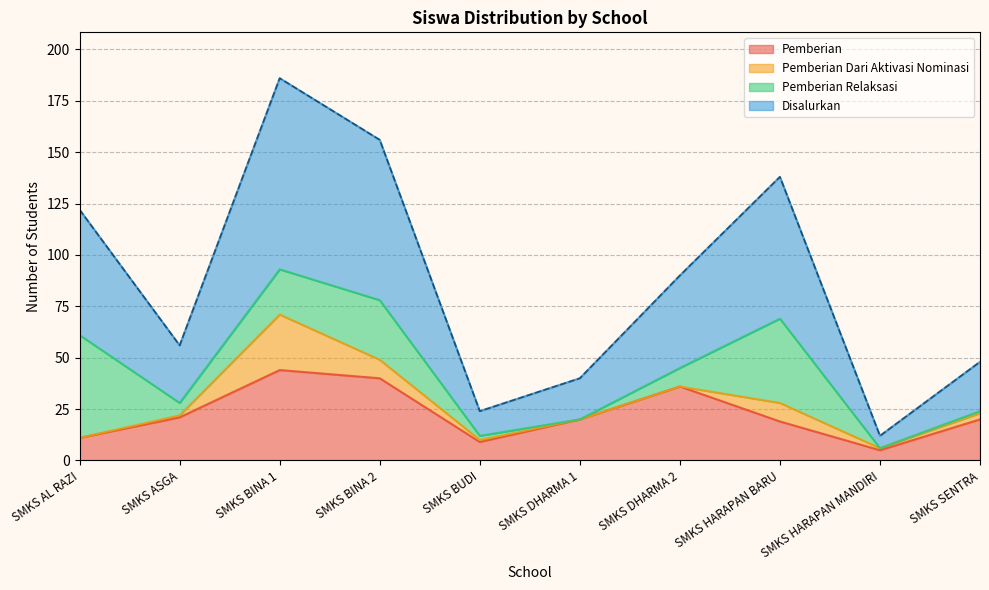

The value of Disalurkan at SMKS BINA 1 is 55. True or false?

False